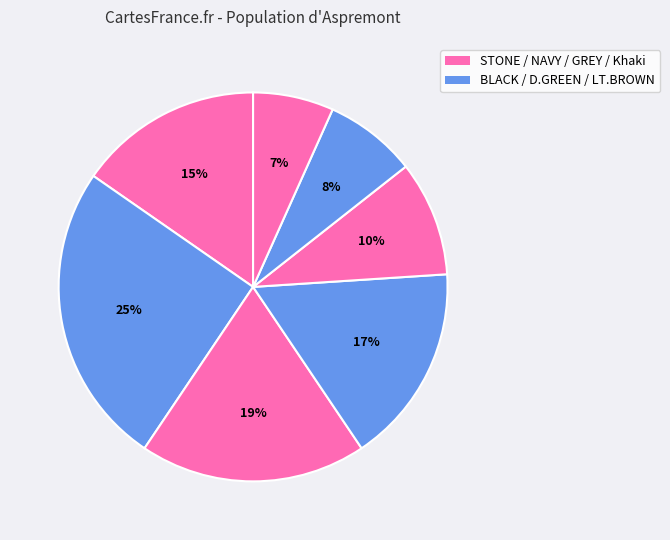

How many segments does this pie chart have?

7